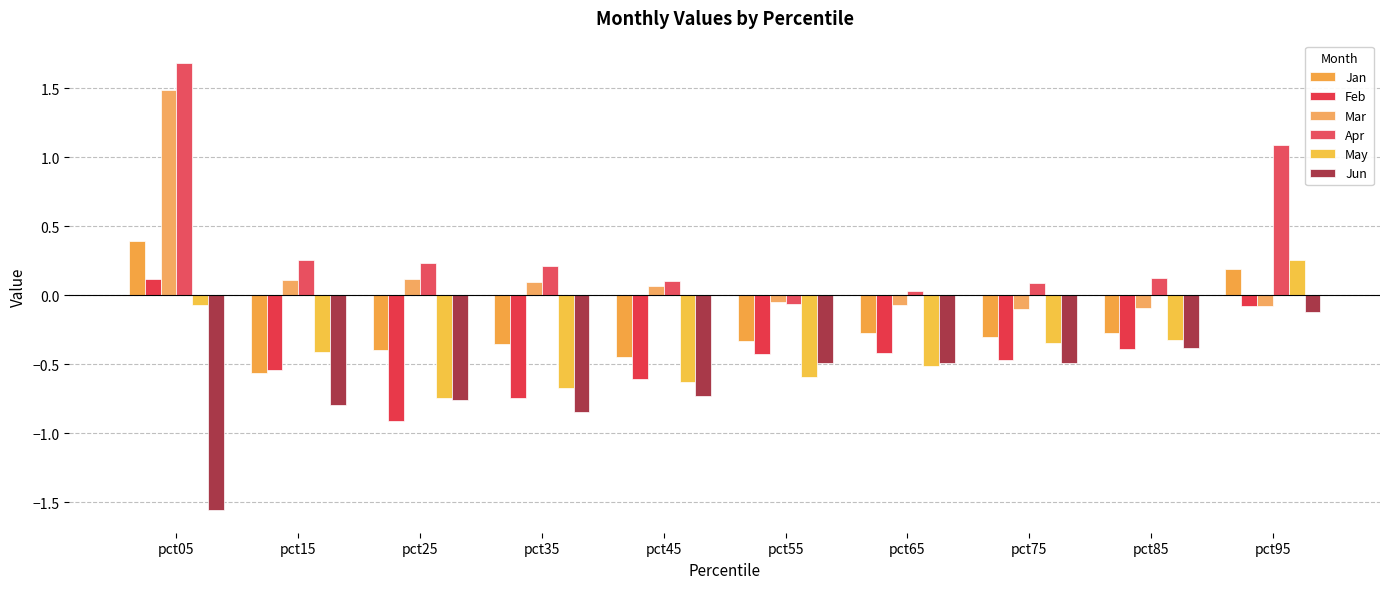

What is the value of the May bar at the 2nd from the left?

-0.4